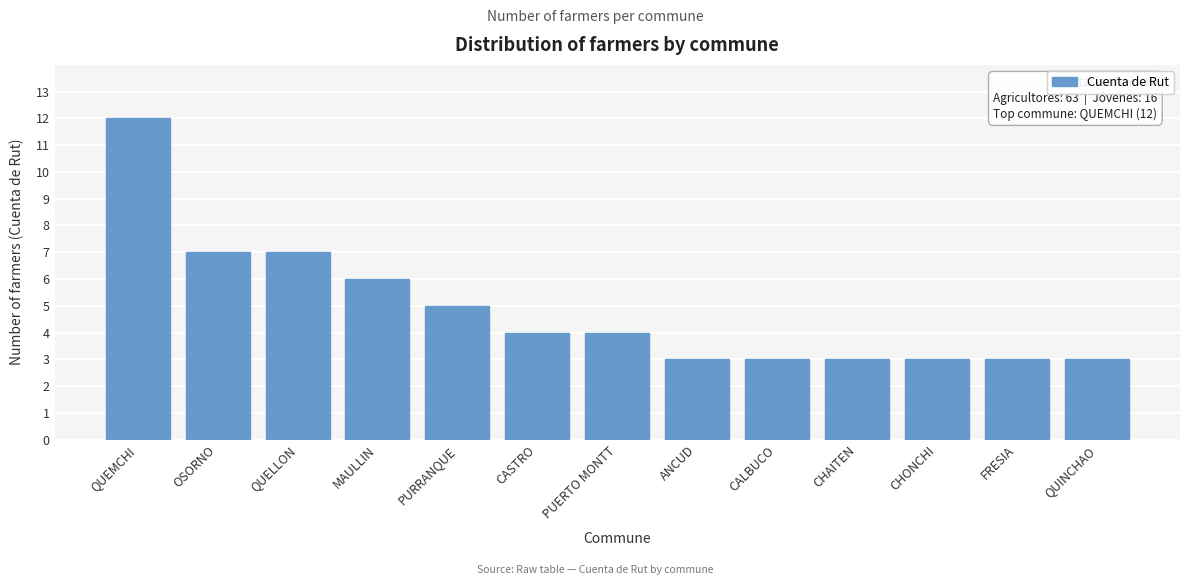

Reading left to right, extract all data points from this chart.

12	7	7	6	5	4	4	3	3	3	3	3	3